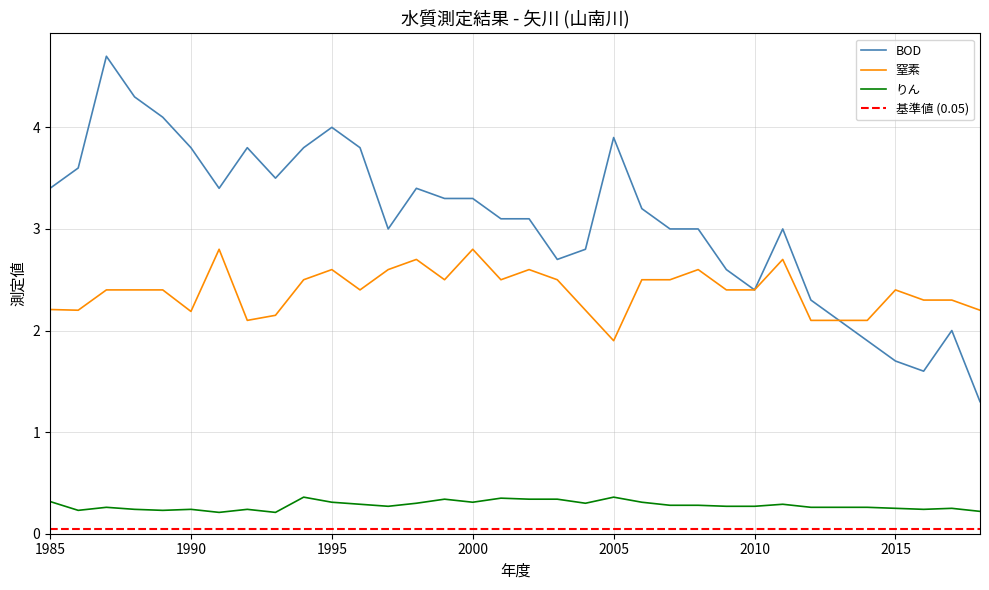

How many lines are shown in the chart?

3